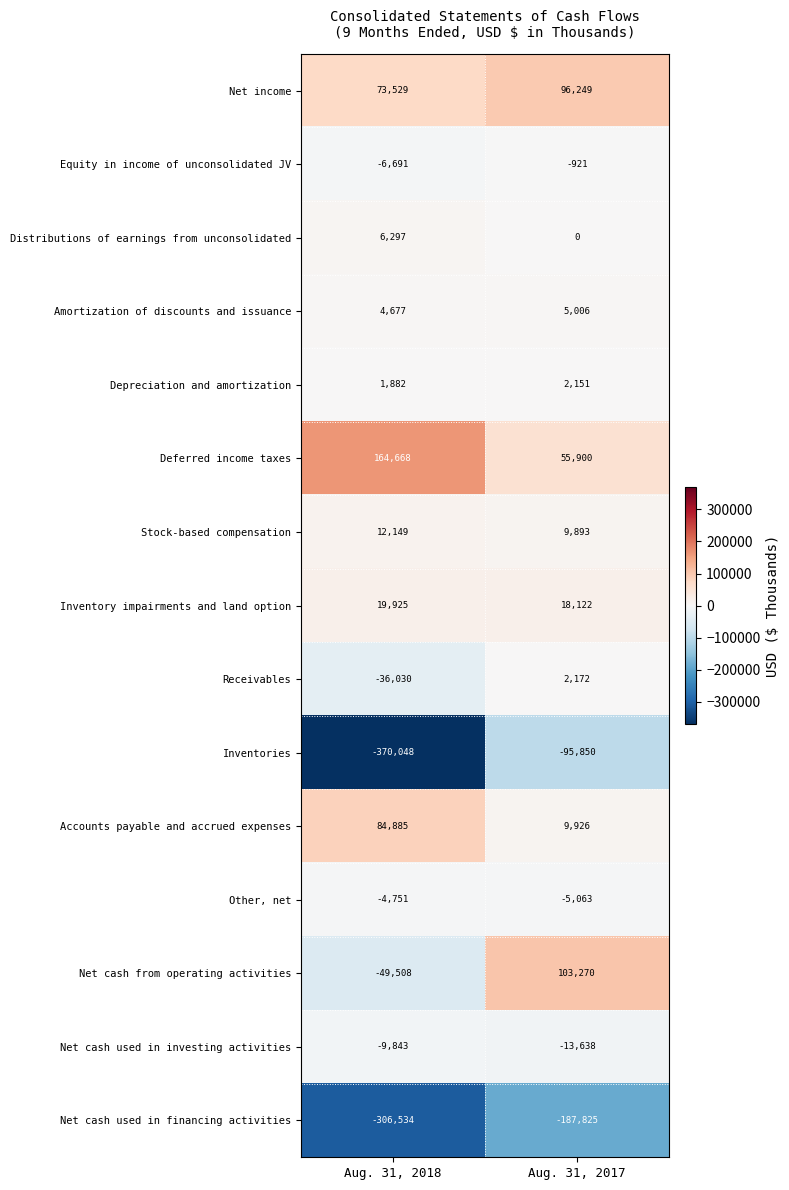

List the series in order of their peak value, lowest first.

Net cash used in financing activities, Inventories, Net cash used in investing activities, Other, net, Equity in income of unconsolidated JV, Depreciation and amortization, Receivables, Amortization of discounts and issuance, Distributions of earnings from unconsolidated, Stock-based compensation, Inventory impairments and land option, Accounts payable and accrued expenses, Net income, Net cash from operating activities, Deferred income taxes